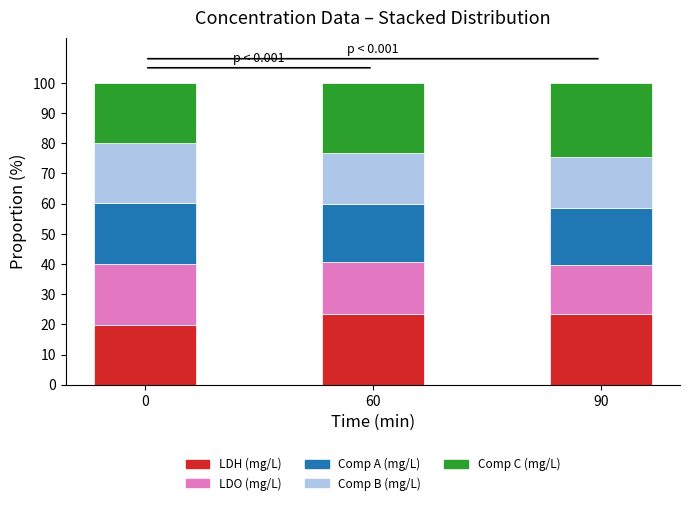

What is the total value across all series at 60?

100.0